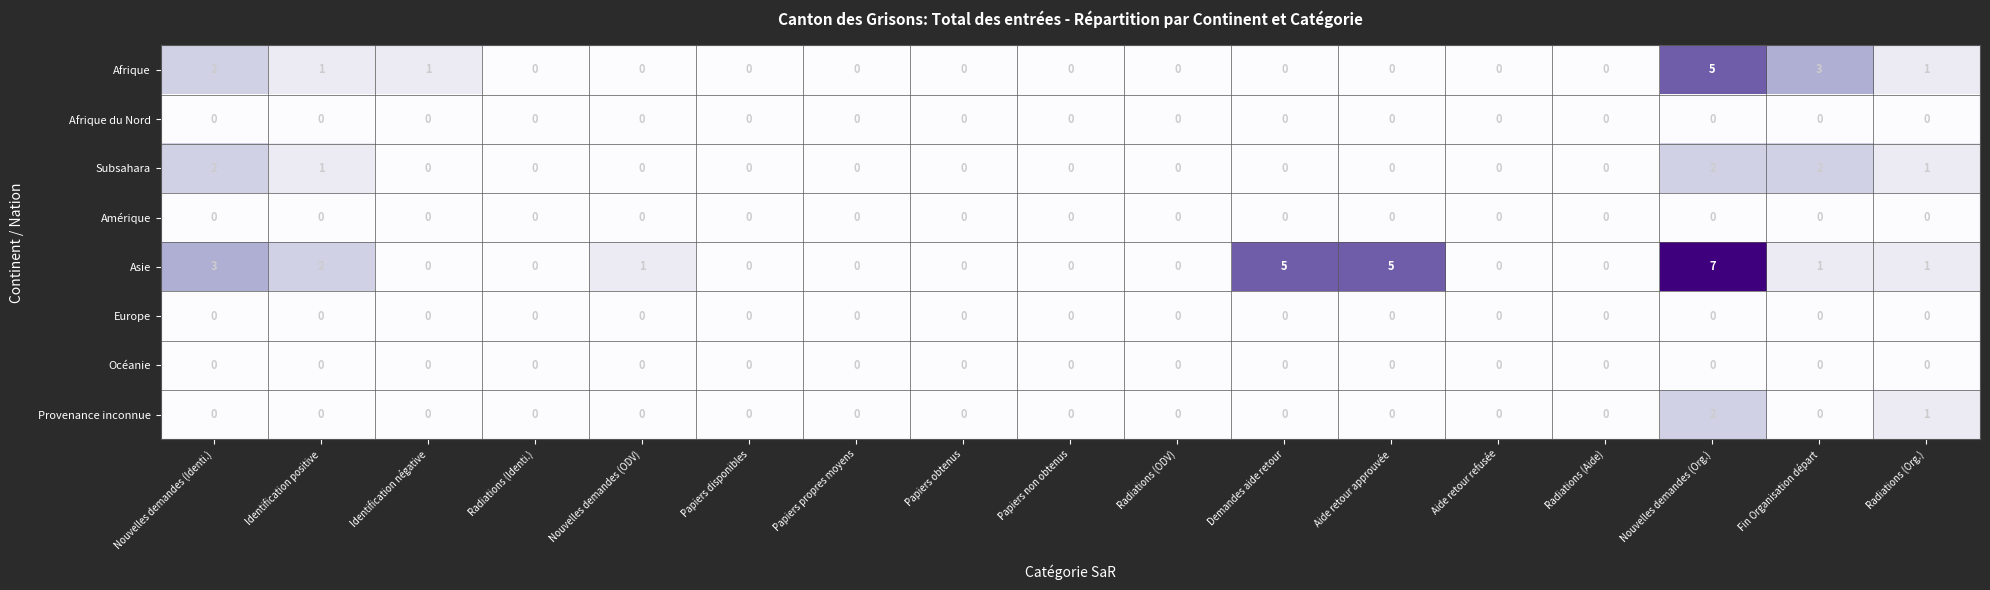

Is the value of Europe at Papiers disponibles greater than the value of Subsahara at Nouvelles demandes (Org.)?

No